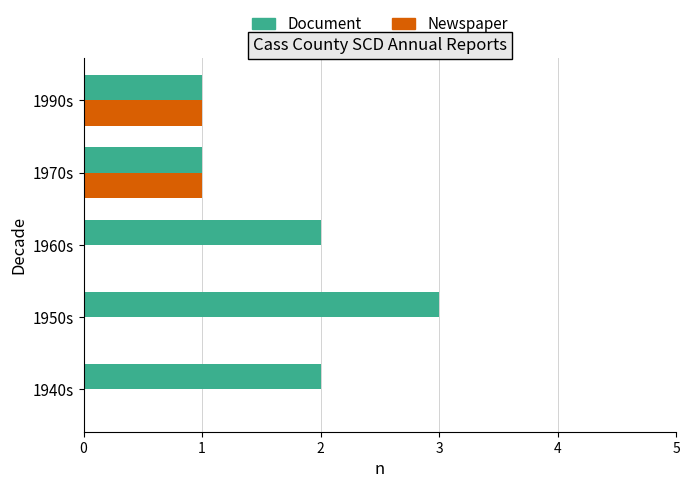

The Newspaper series shows 0 at 1960s. True or false?

True